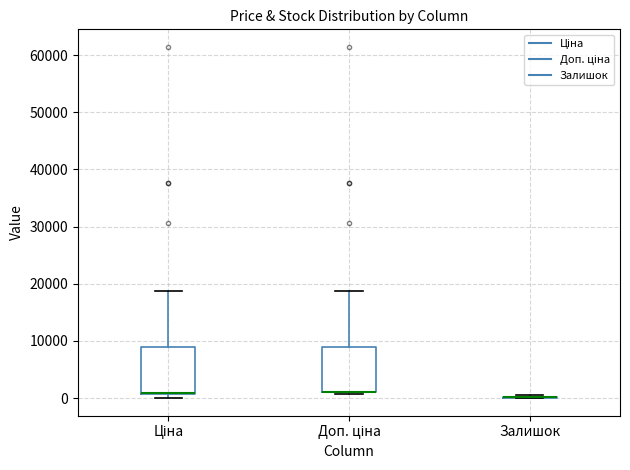

Where is the upper edge of the box for Доп. ціна on the y-axis? The values are not printed on the chart, so give them approximately, as read against the axis.

9000